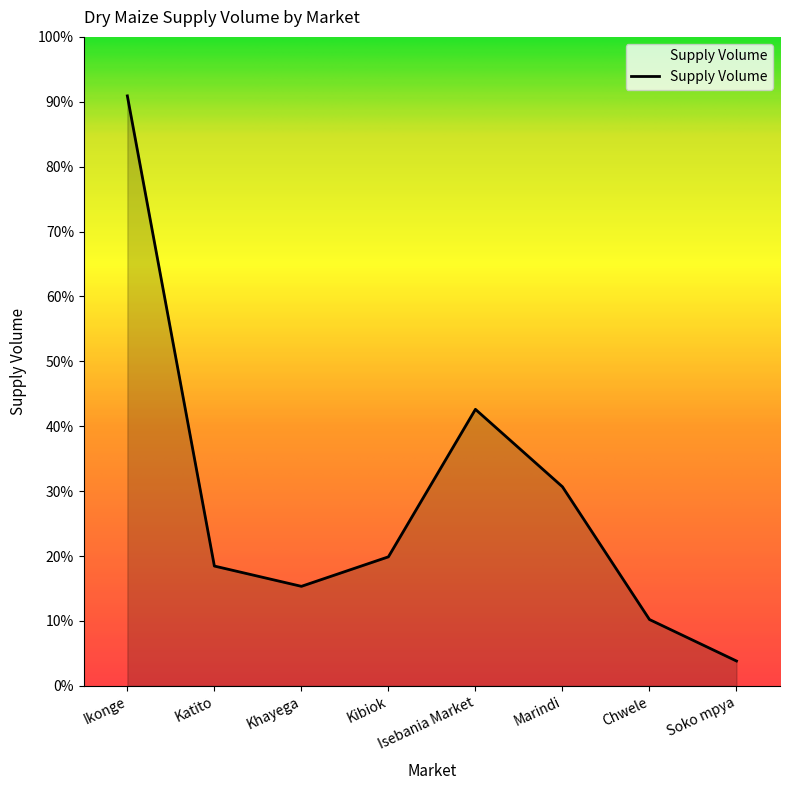

Is this an area chart (filled region under the line)?

Yes